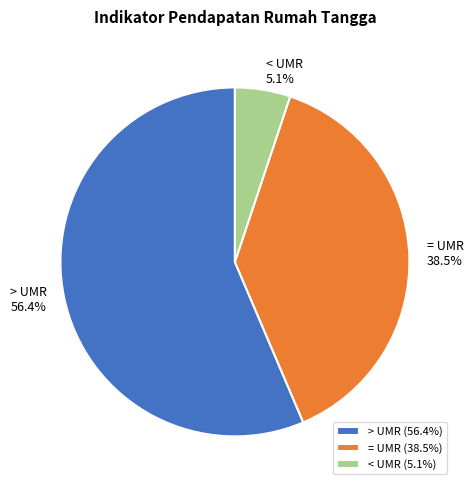

To the nearest percent, what percentage of the pie is > UMR?

56%